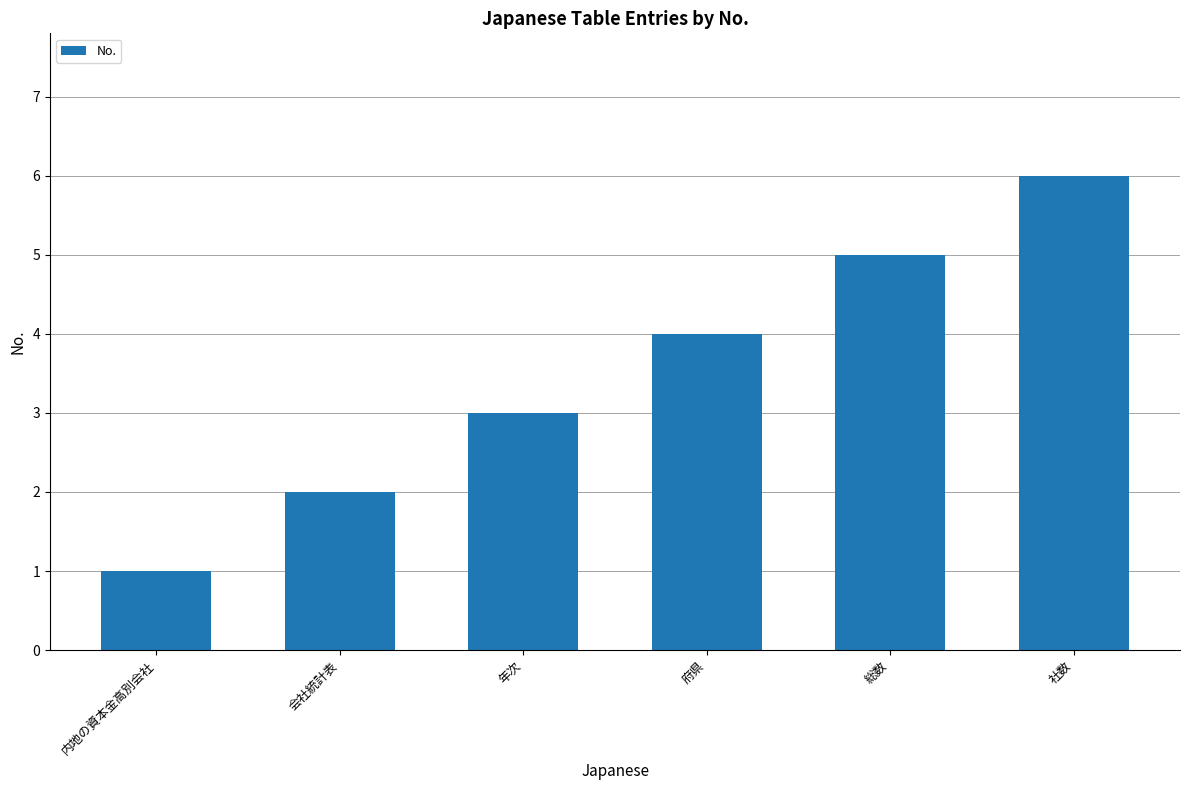

What is the change in value from 年次 to 総数?

+2